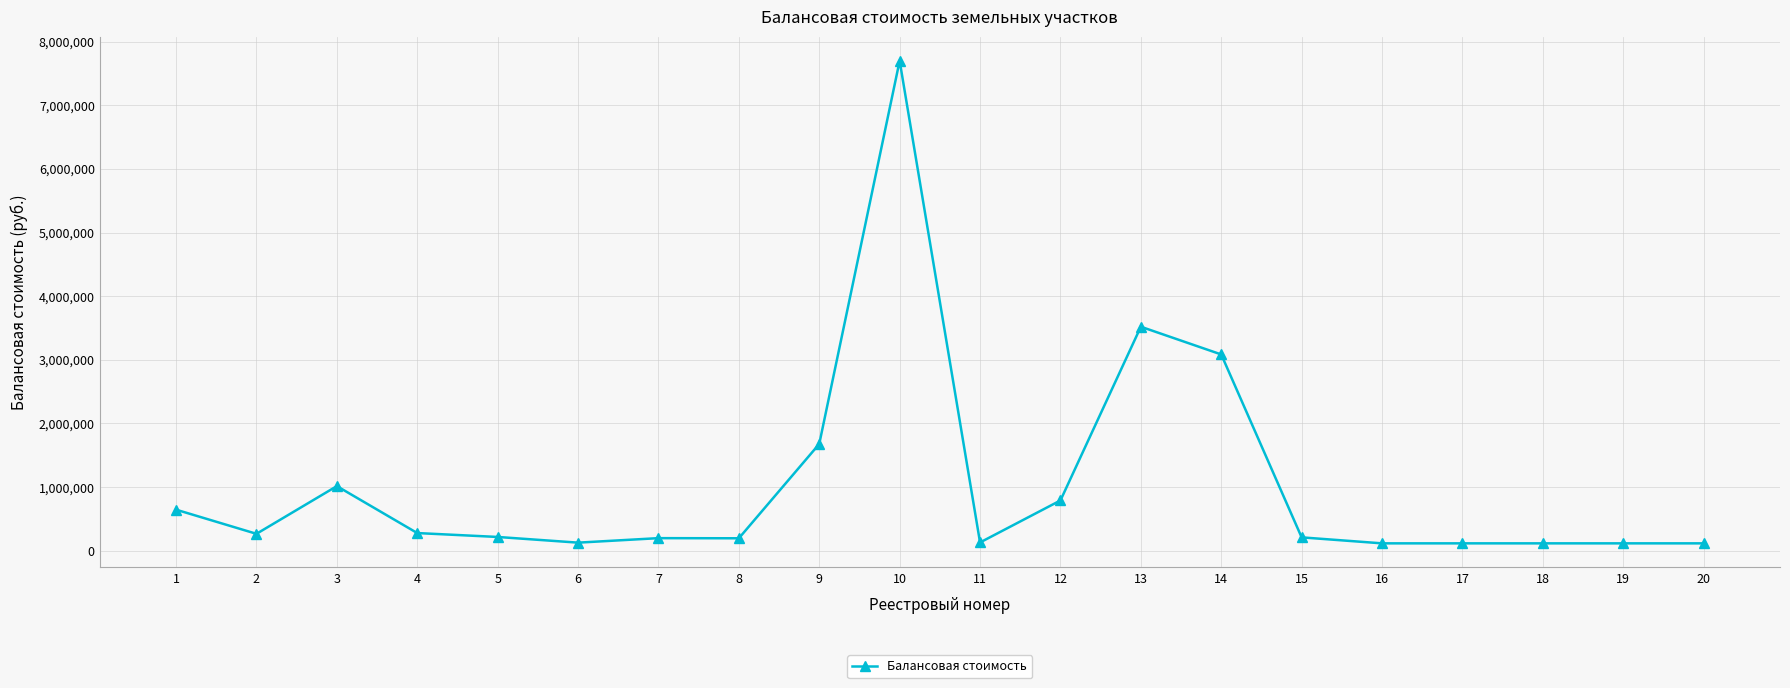

What is the sum of the values at 6 and 20?

244626.0